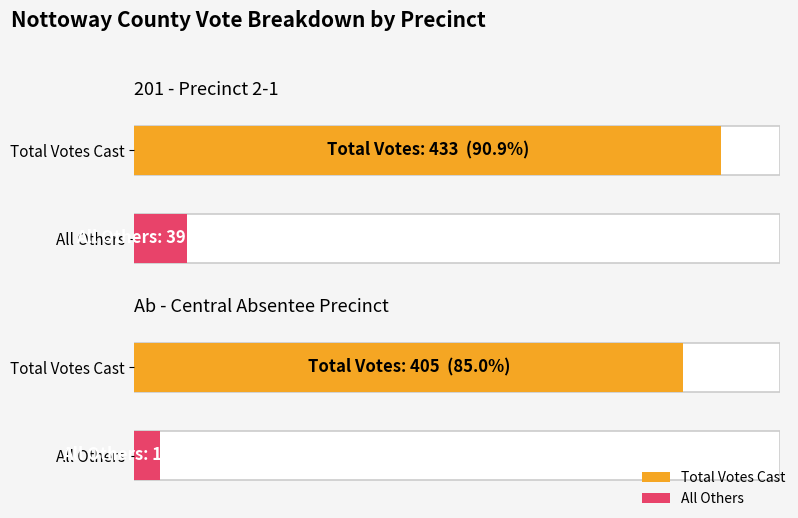

What is the total value across all series at 201 - Precinct 2-1?

472